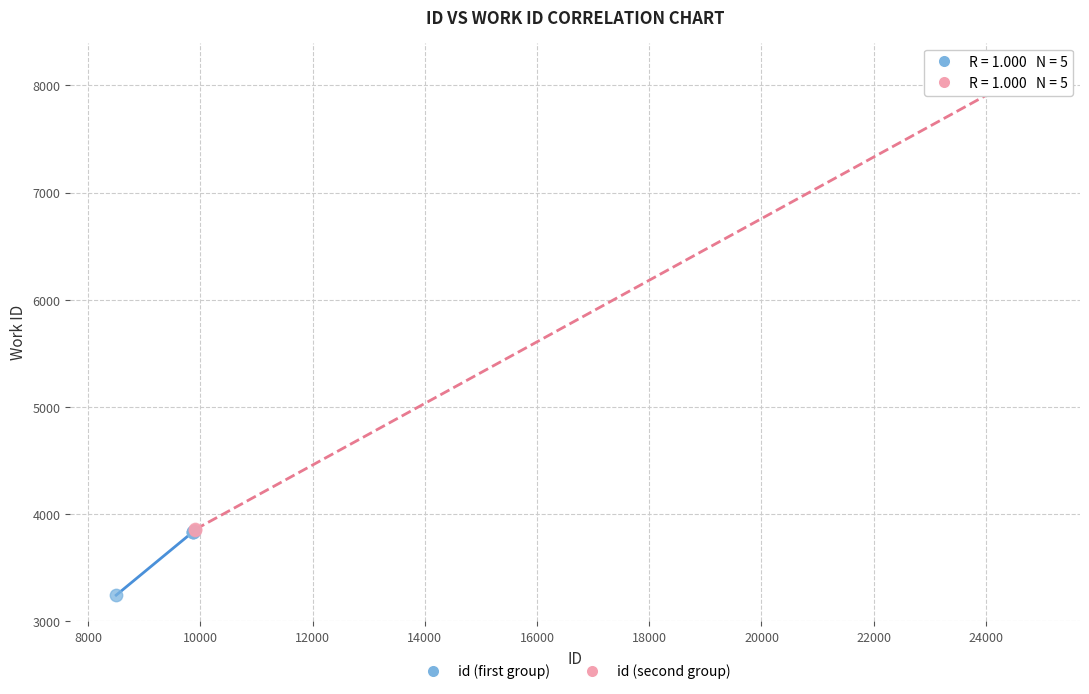

What are all the series names shown in the legend?

id (first group), id (second group)